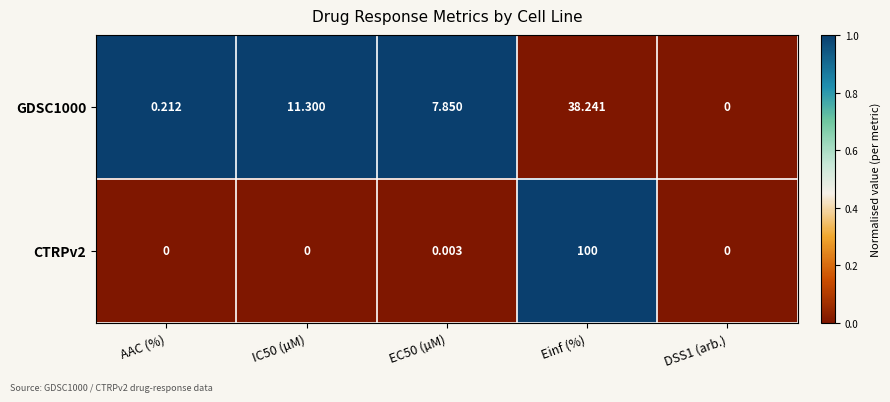

Between EC50 (µM) and Einf (%), which series saw the biggest shift?

CTRPv2